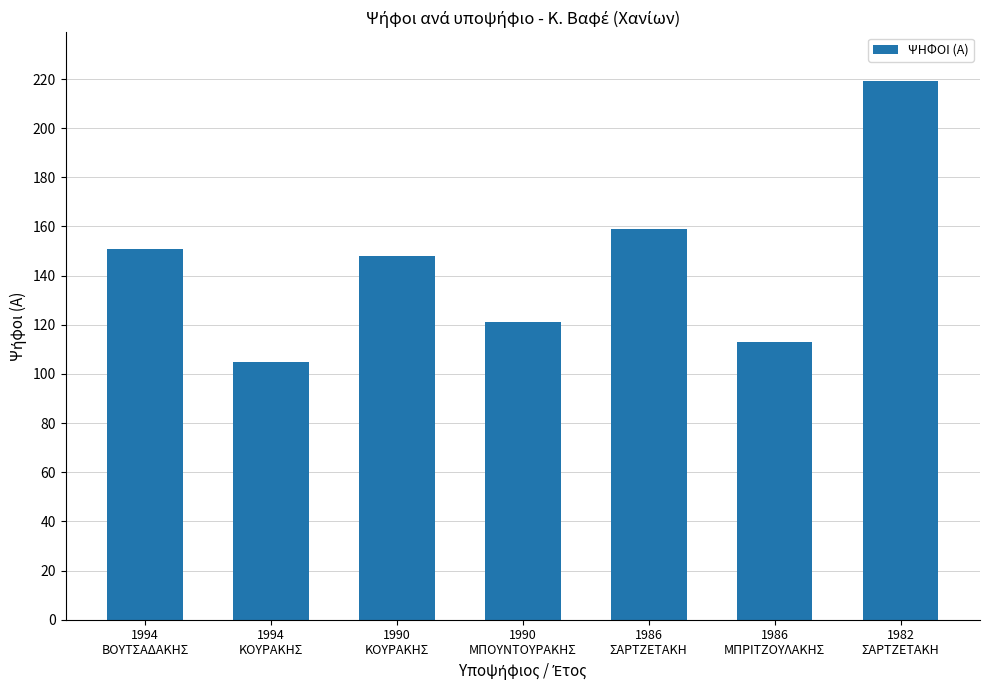

How many categories are shown in the chart?

7